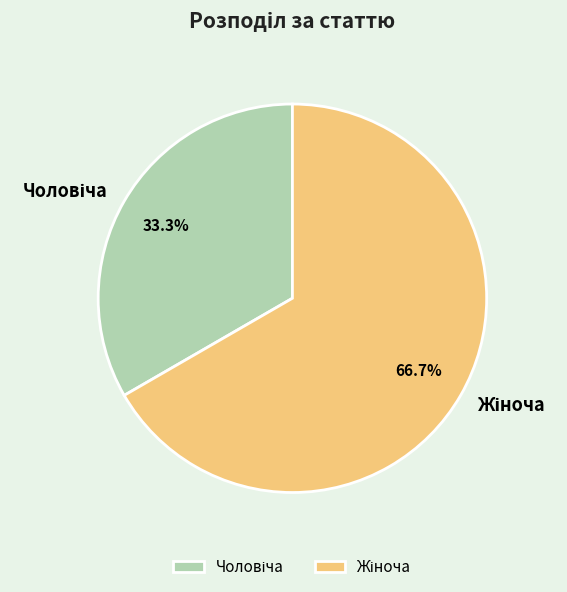

Is there any slice that represents more than half of the pie?

Yes